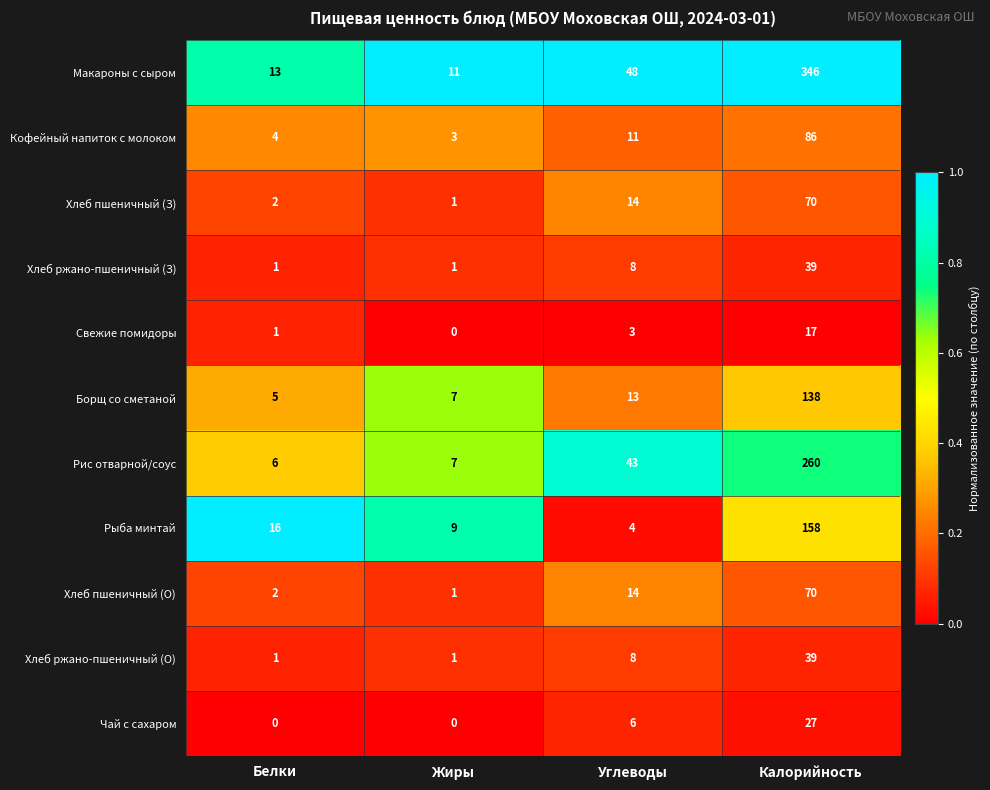

How many Хлеб ржано-пшеничный (О) values are between 1 and 39?

4